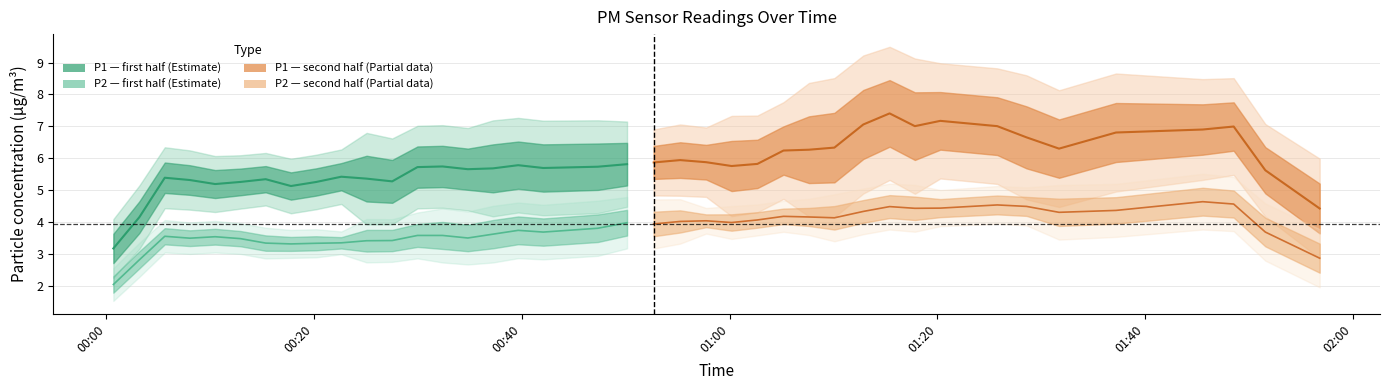

Which series has the largest total across all categories?

P1 (PM10)